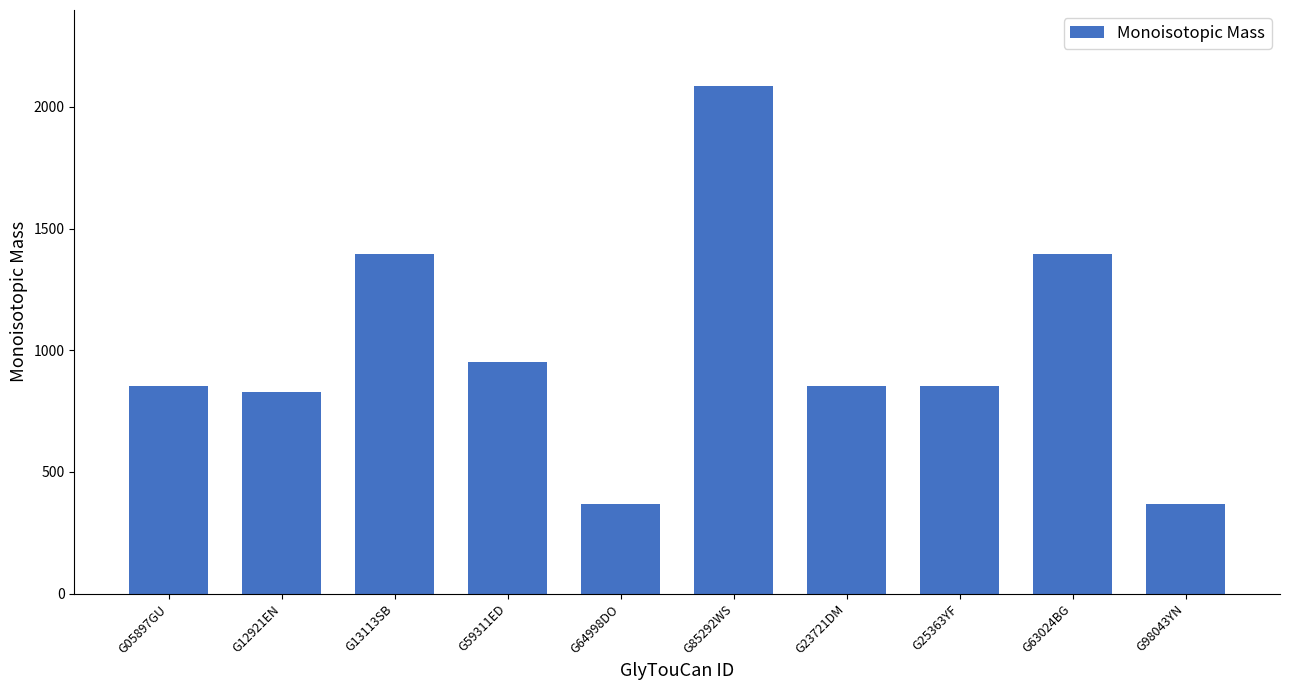

What is the difference between the maximum and second lowest values?

1718.6